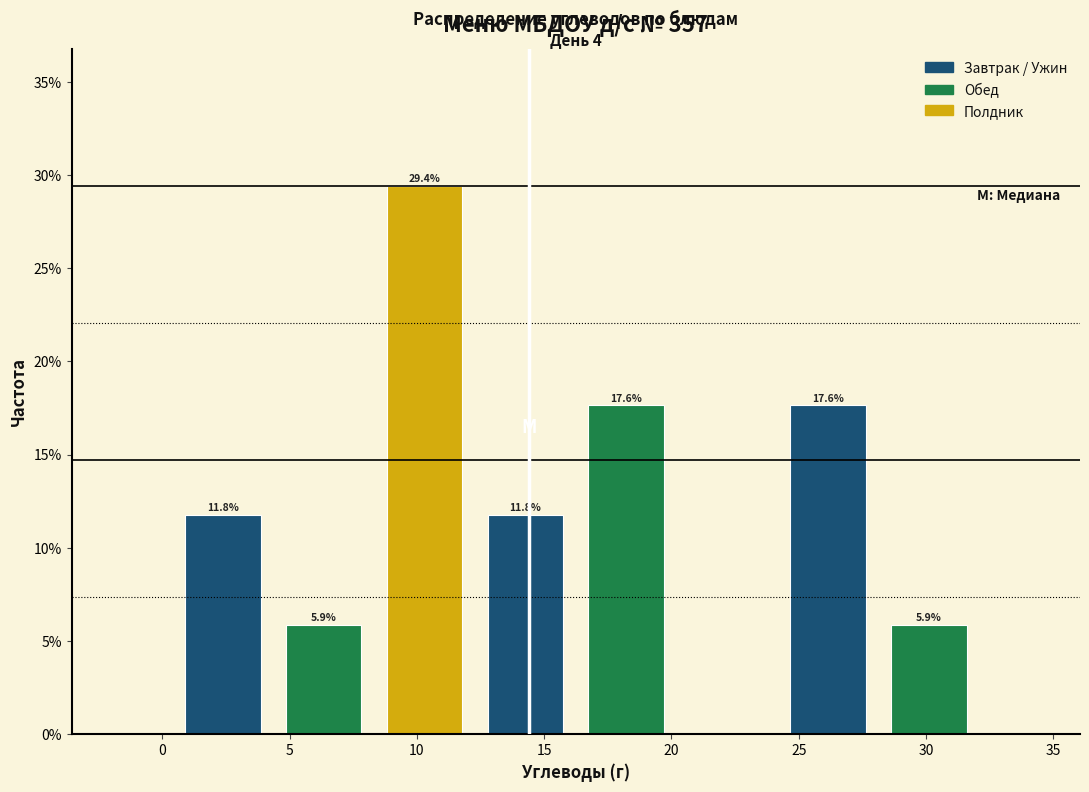

Over which range of the x-axis is the bar tallest?

8.5 to 12.5